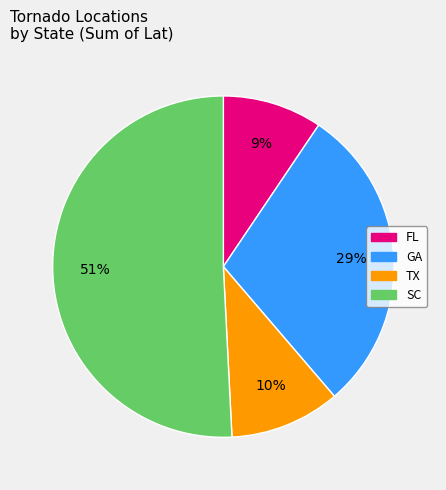

The GA slice represents 29% of the pie. True or false?

True